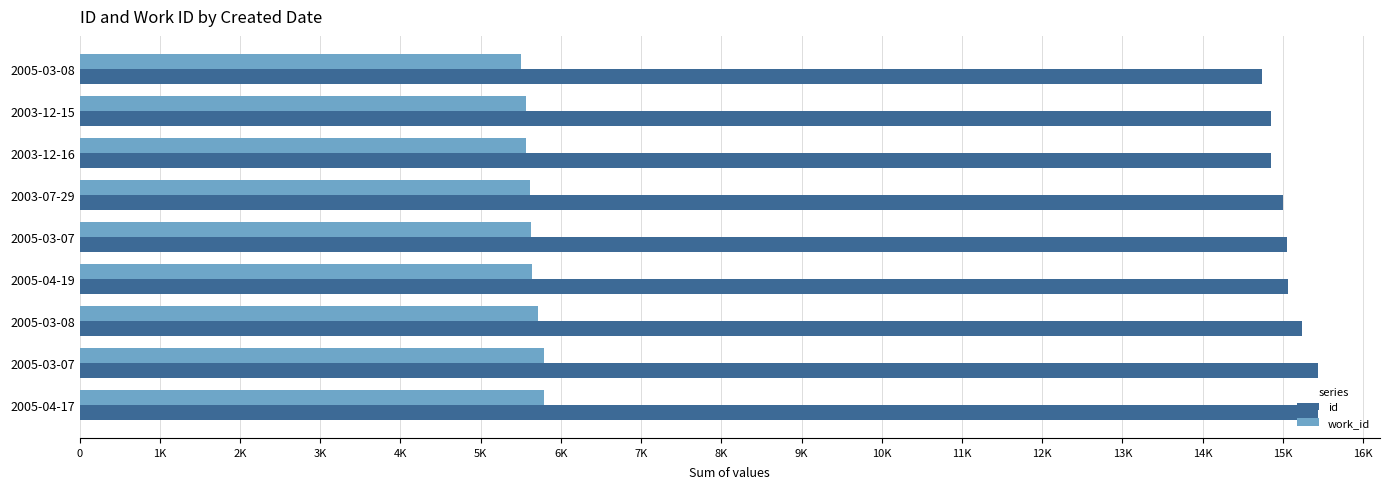

At how many categories does at least one series exceed 8703?

9